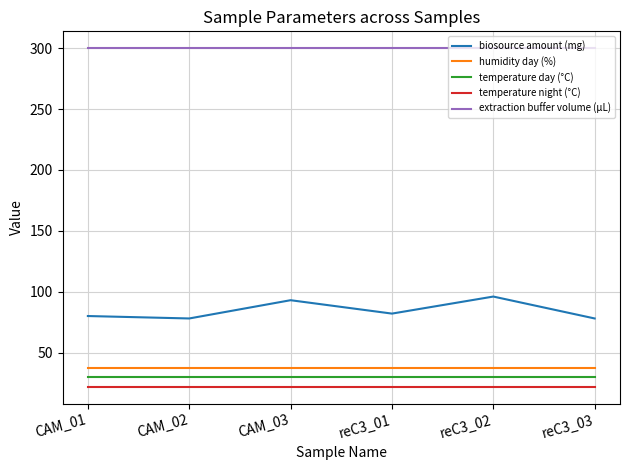

What are all the series names shown in the legend?

biosource amount (mg), humidity day (%), temperature day (°C), temperature night (°C), extraction buffer volume (µL)